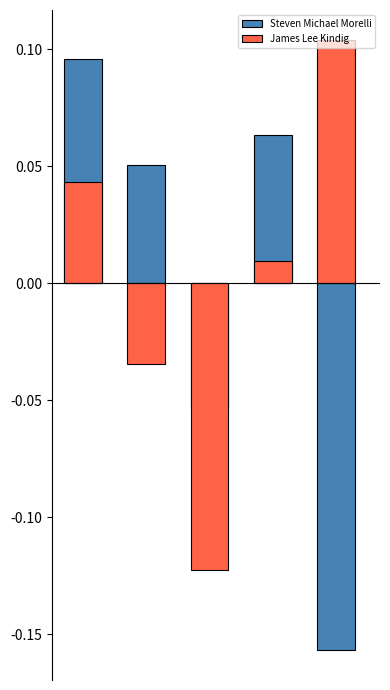

At 1, list the series in order from largest to smallest.

Steven Michael Morelli, James Lee Kindig